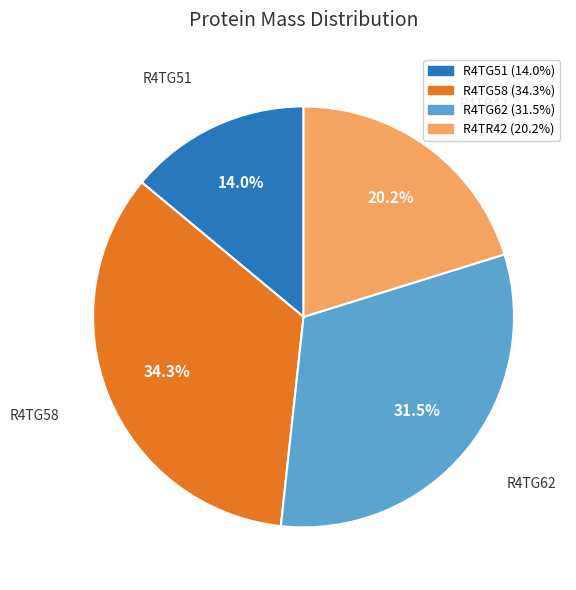

Does R4TR42 represent more than half of the total?

No